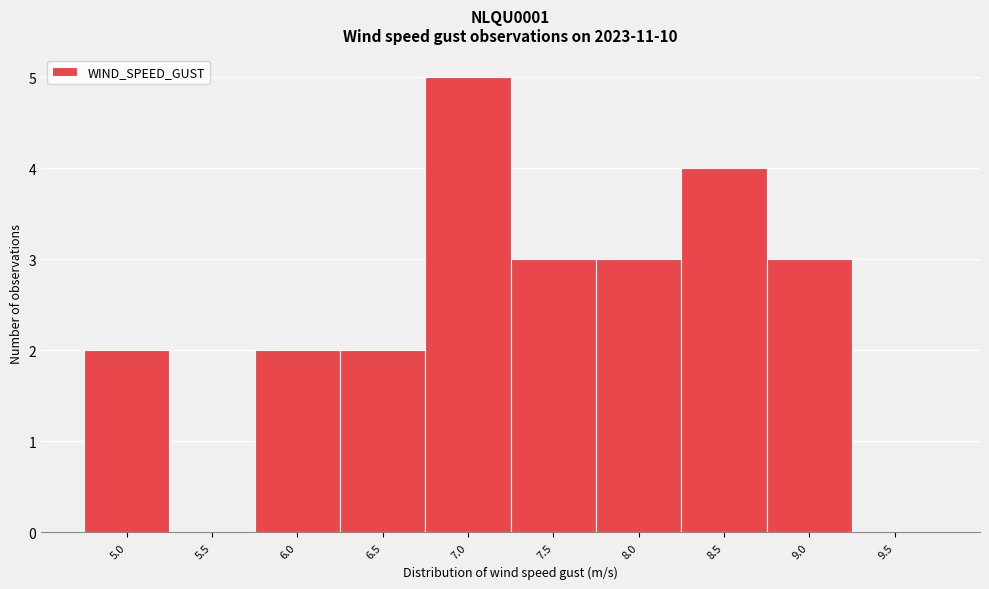

Reading left to right, what are all the values shown in this chart?

5.0=2	5.5=0	6.0=2	6.5=2	7.0=5	7.5=3	8.0=3	8.5=4	9.0=3	9.5=0